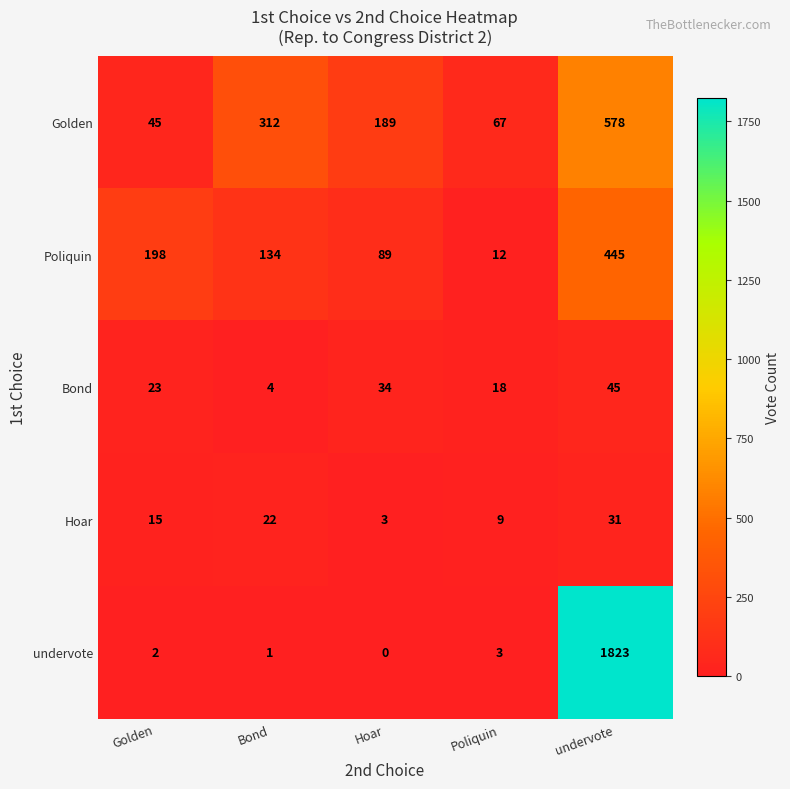

What is the approximate value of Bond at undervote, to the nearest 5?

45